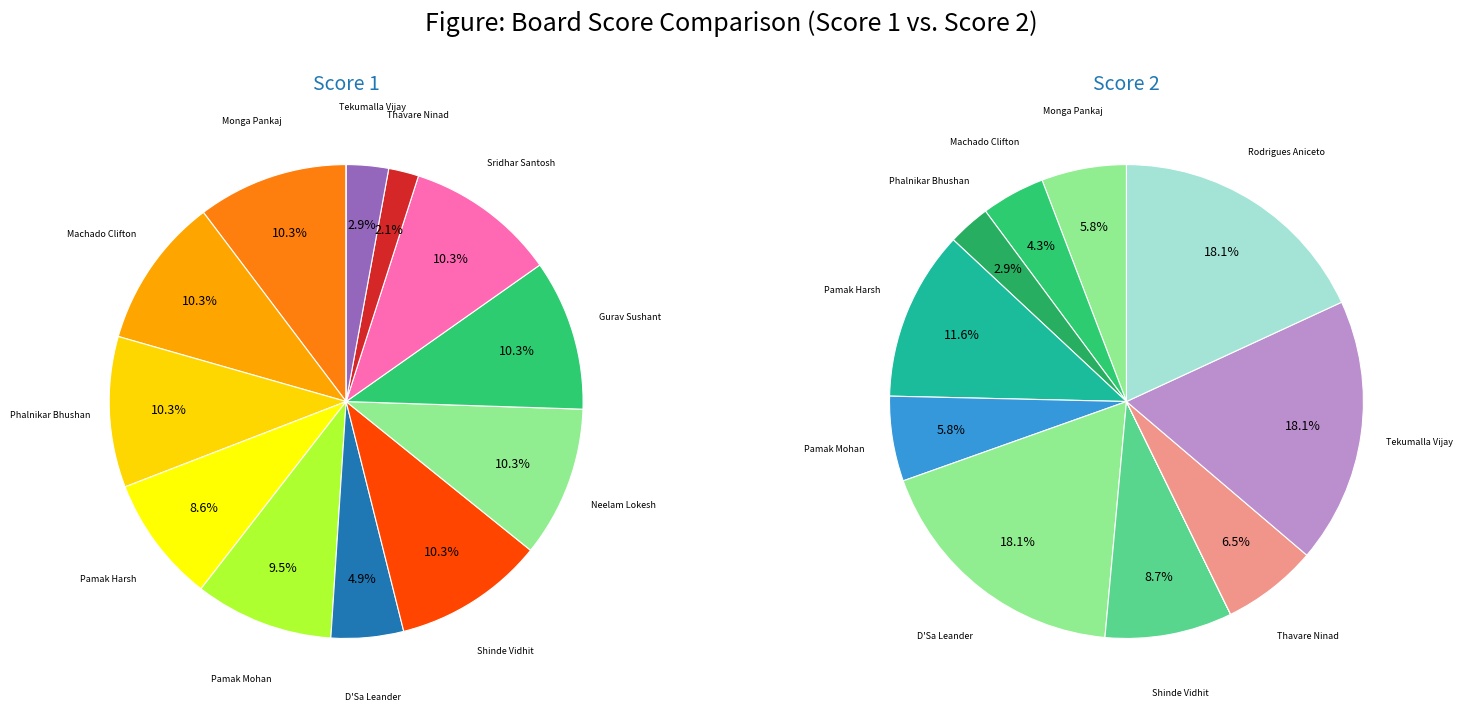

How much of the chart is everything except Gurav Sushant?

89.7%